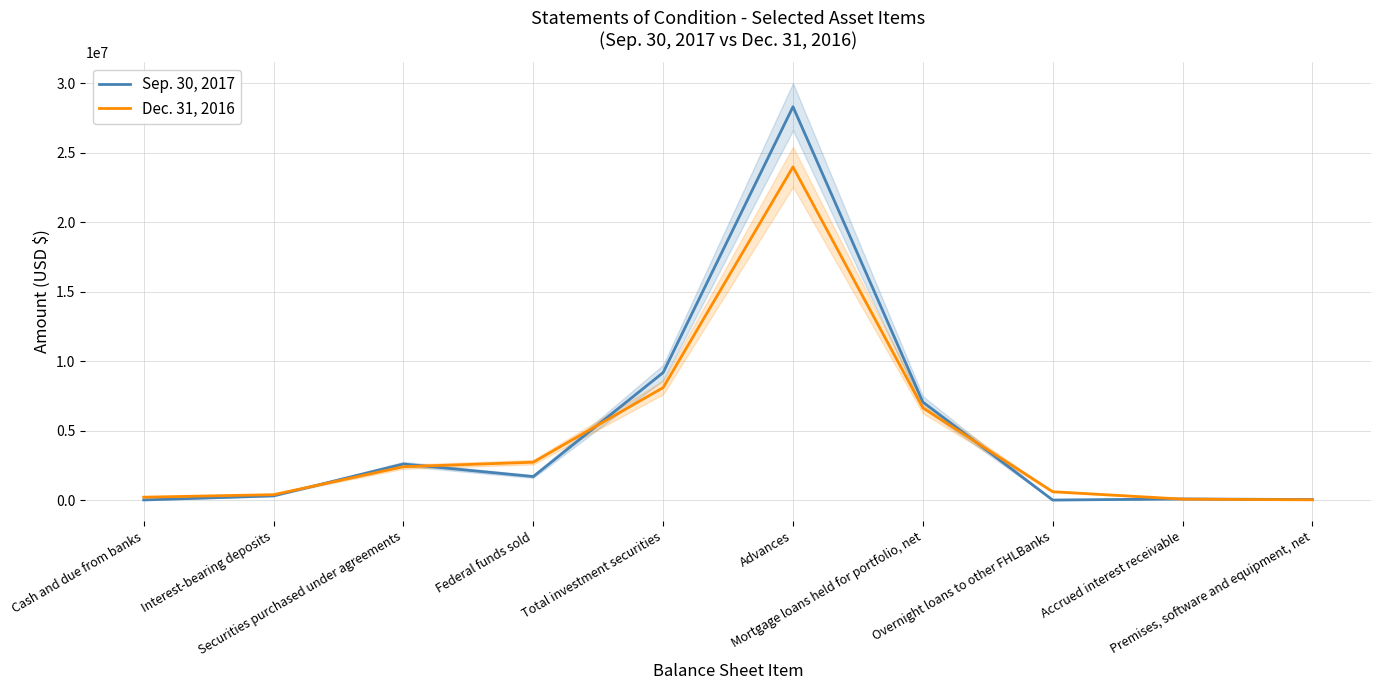

At which category does Sep. 30, 2017 reach its first local peak?

Securities purchased under agreements